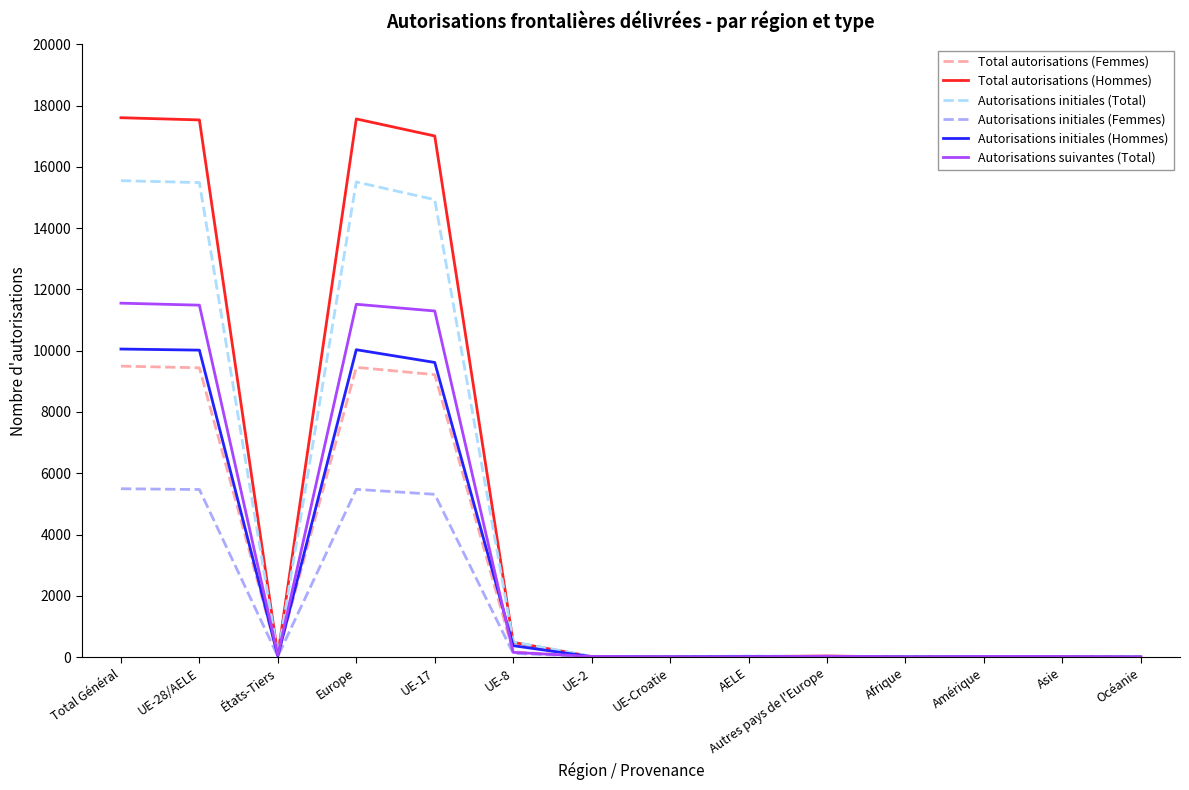

What is the sum of all Autorisations initiales (Hommes) values?

40197